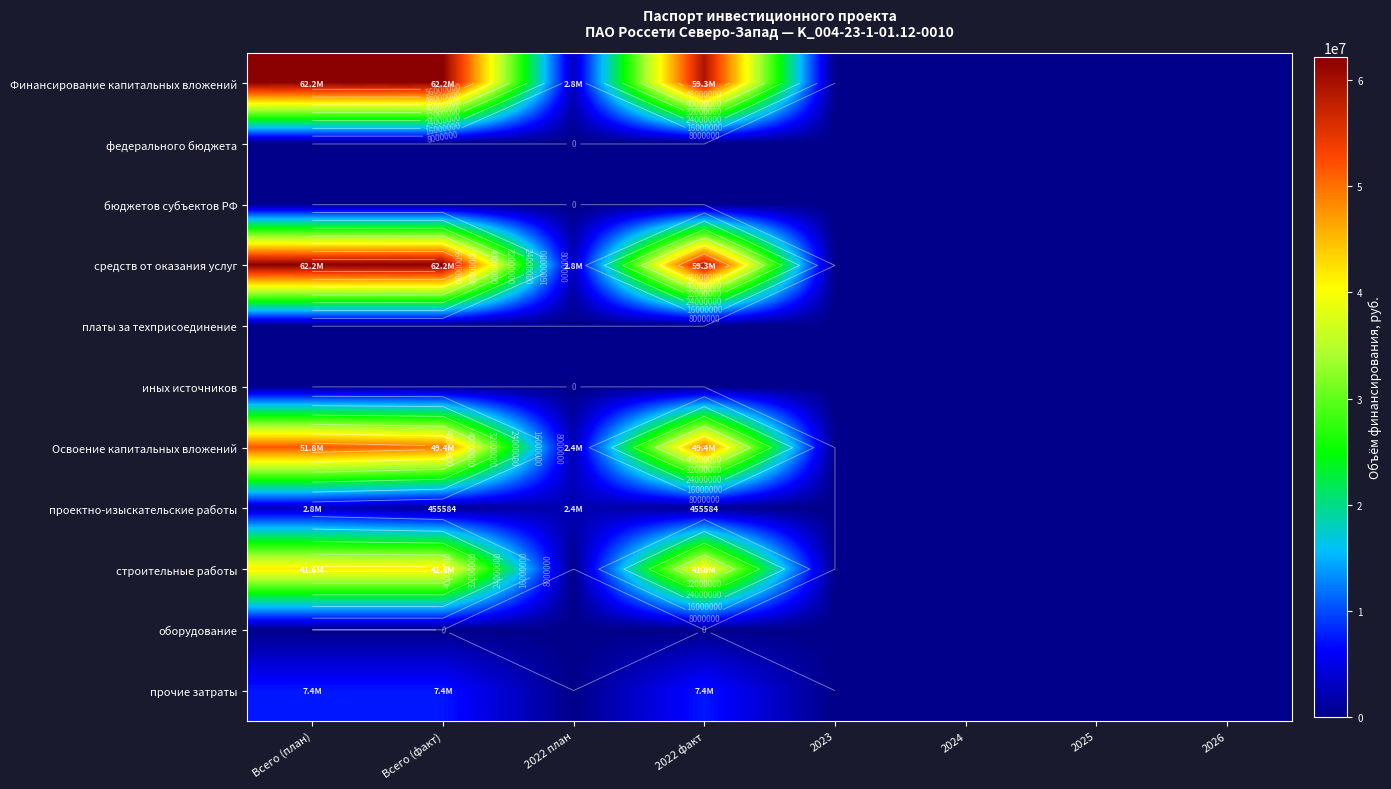

Which category has the highest value across all series?

Всего (план)